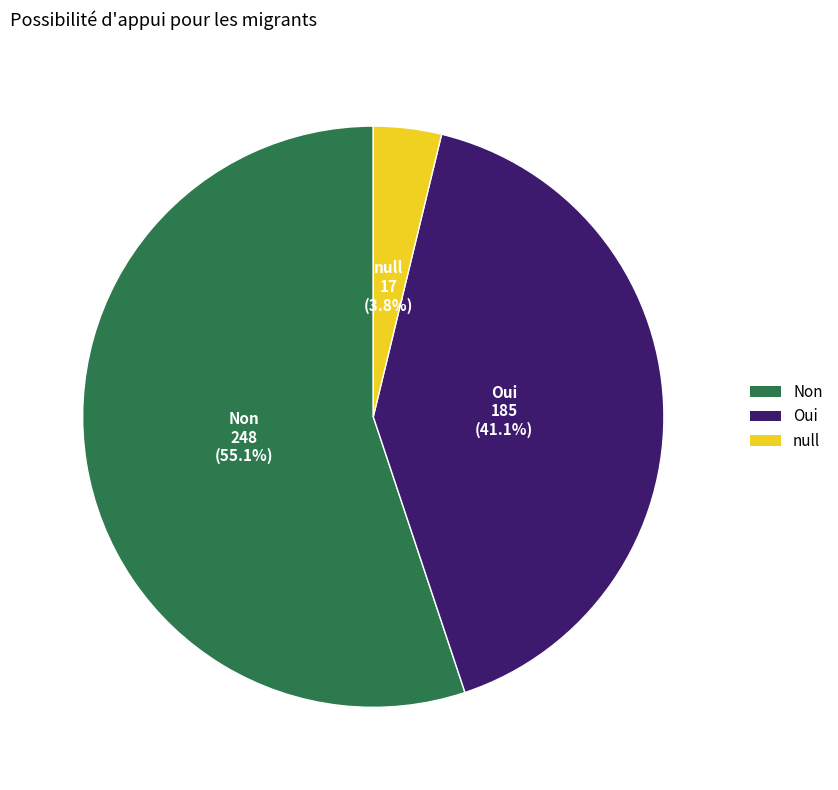

What percentage is the Oui slice, to the nearest percent?

41%